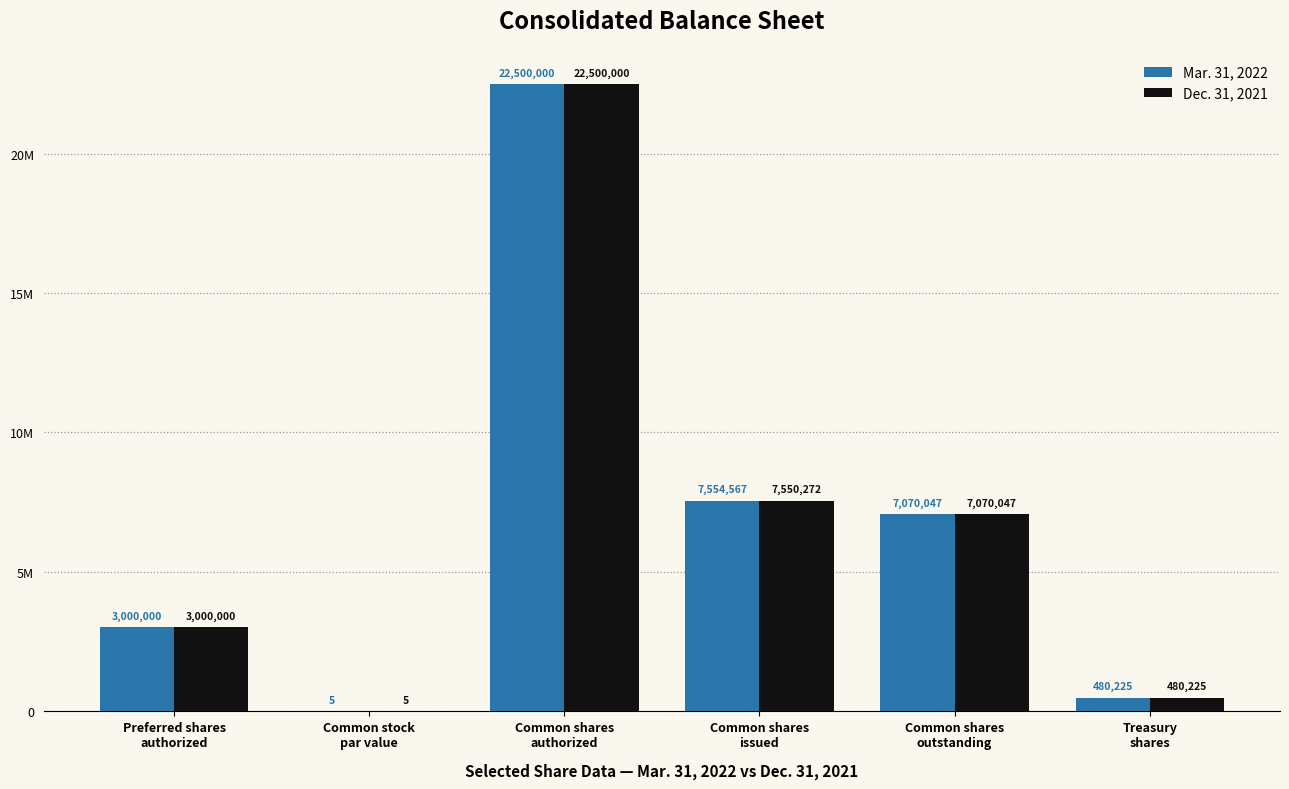

What is the total value across all series at Treasury
shares?

960450.0